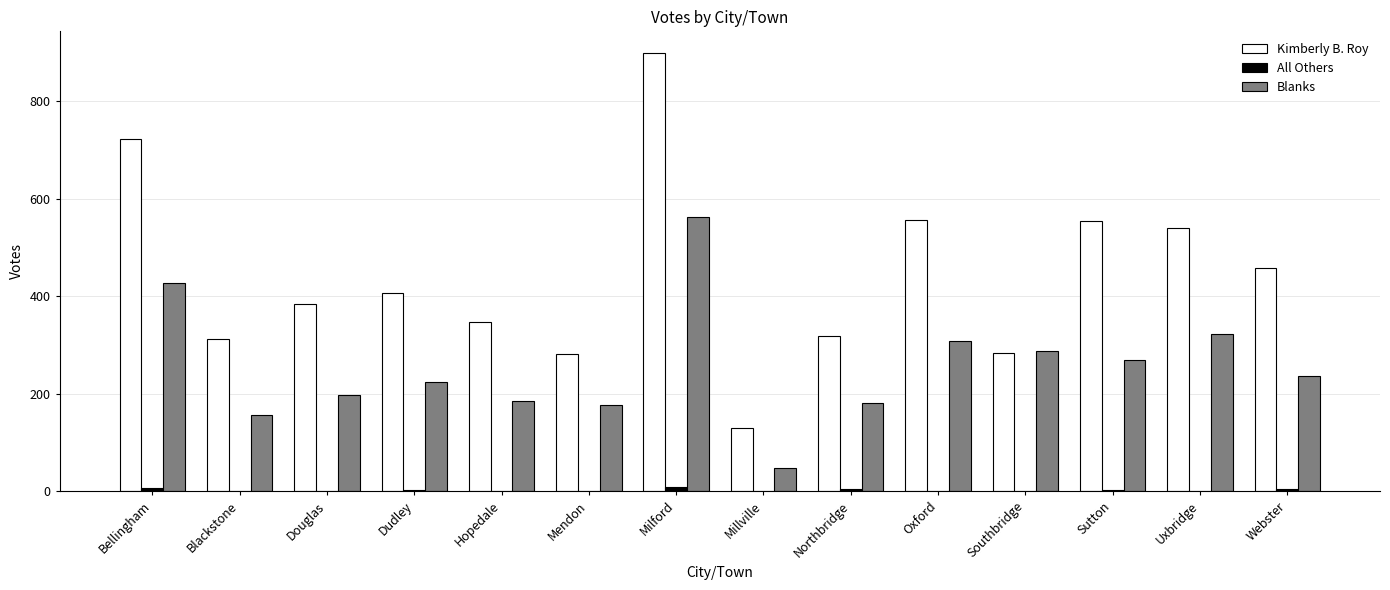

At which category is the sum across all series the highest?

Milford